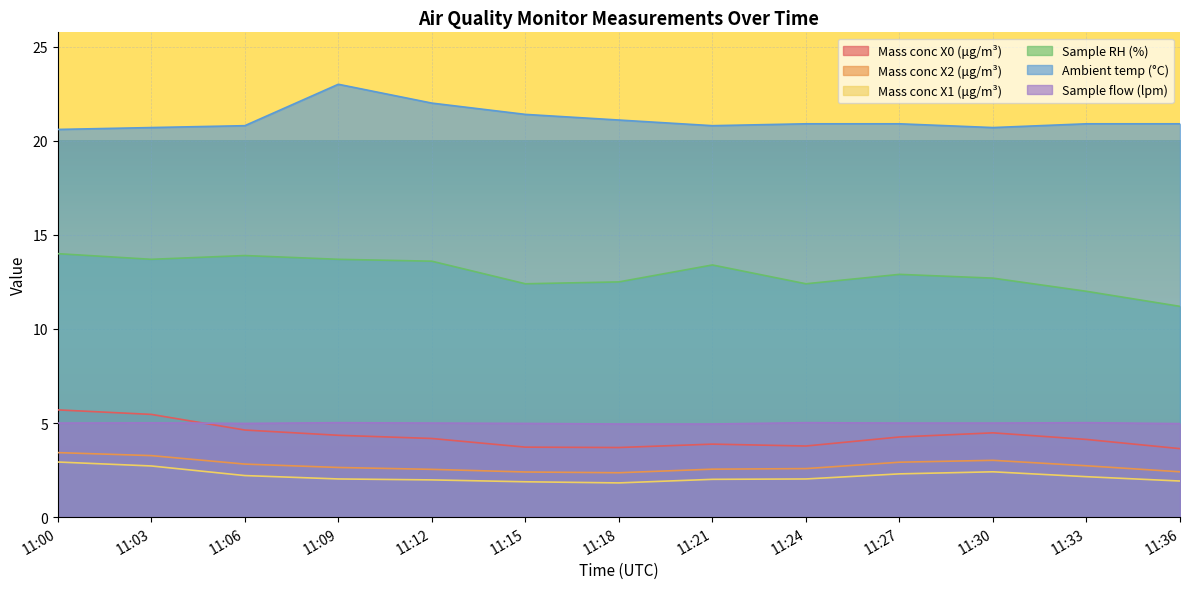

Rank the categories by Sample flow (lpm) value from lowest to highest.

11:18, 11:21, 11:36, 11:06, 11:15, 11:00, 11:12, 11:27, 11:30, 11:03, 11:09, 11:24, 11:33